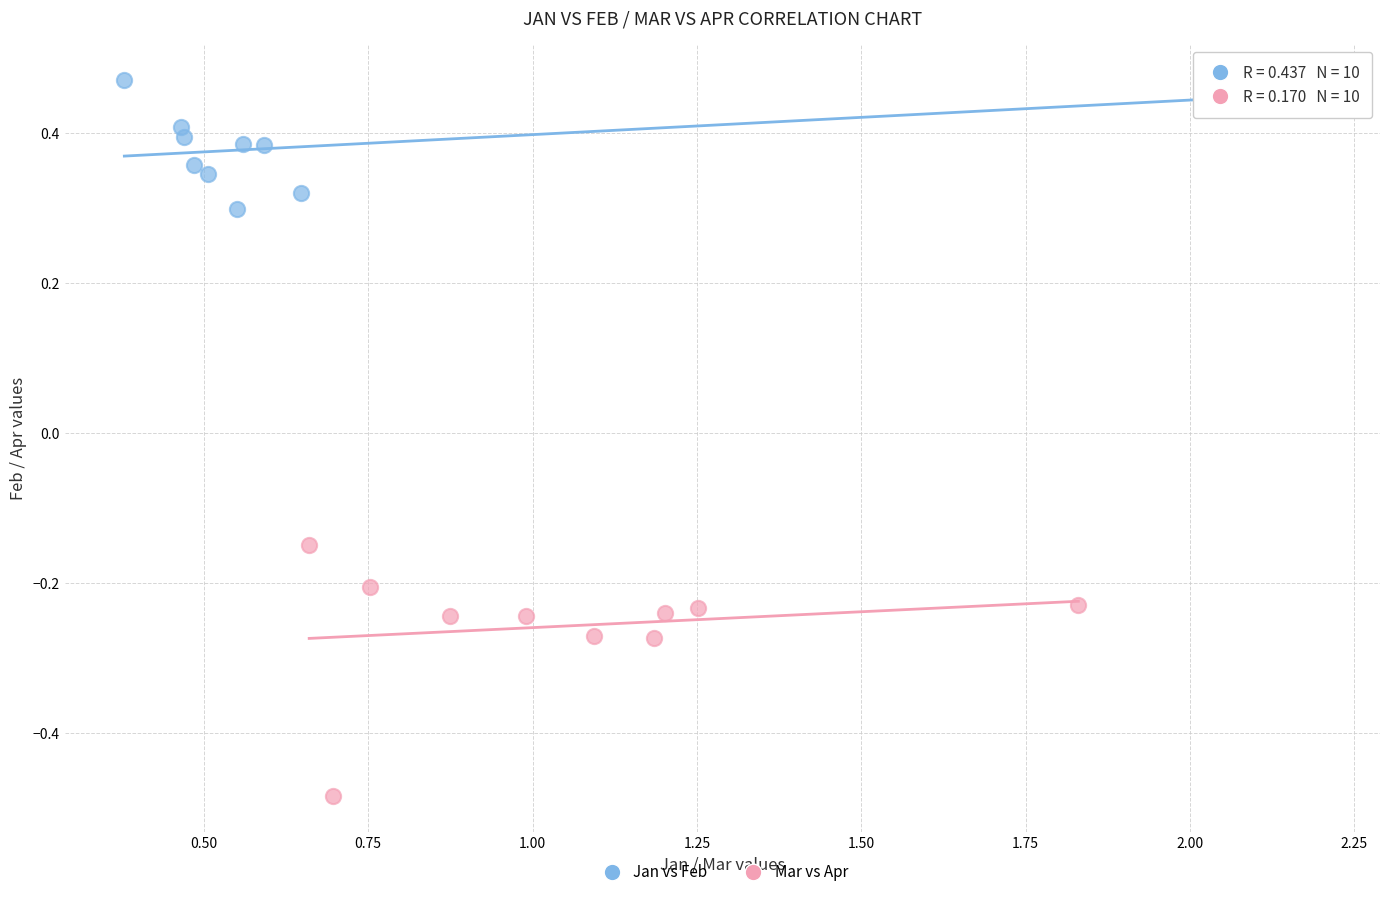

What are all the series names shown in the legend?

Jan vs Feb, Mar vs Apr